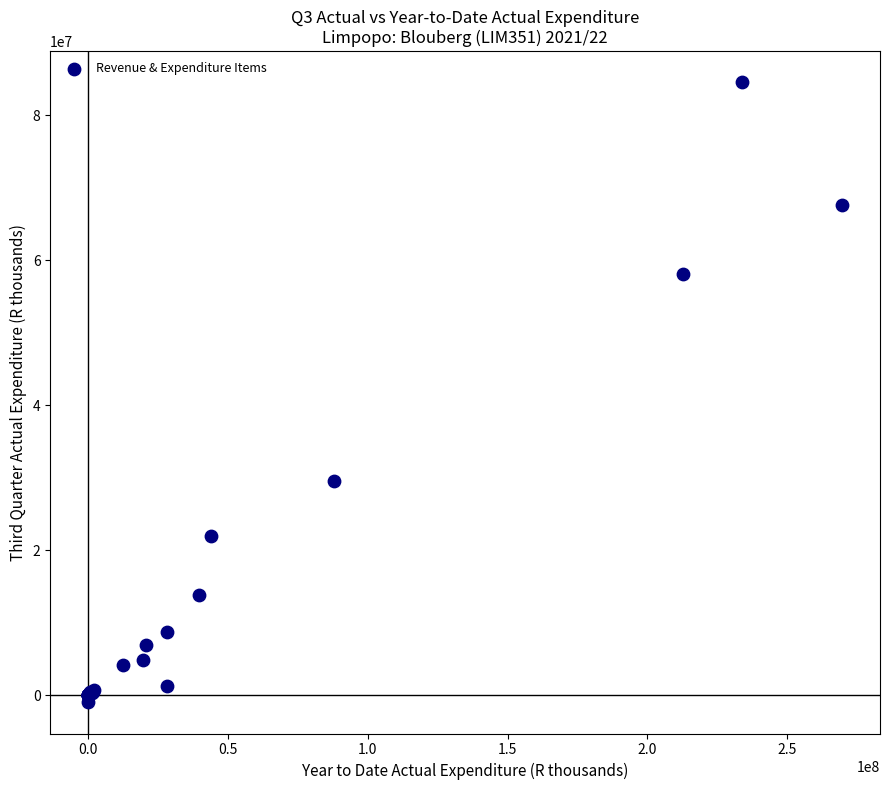

What Y value in the scatter plot is closest to 41756033?

29545987